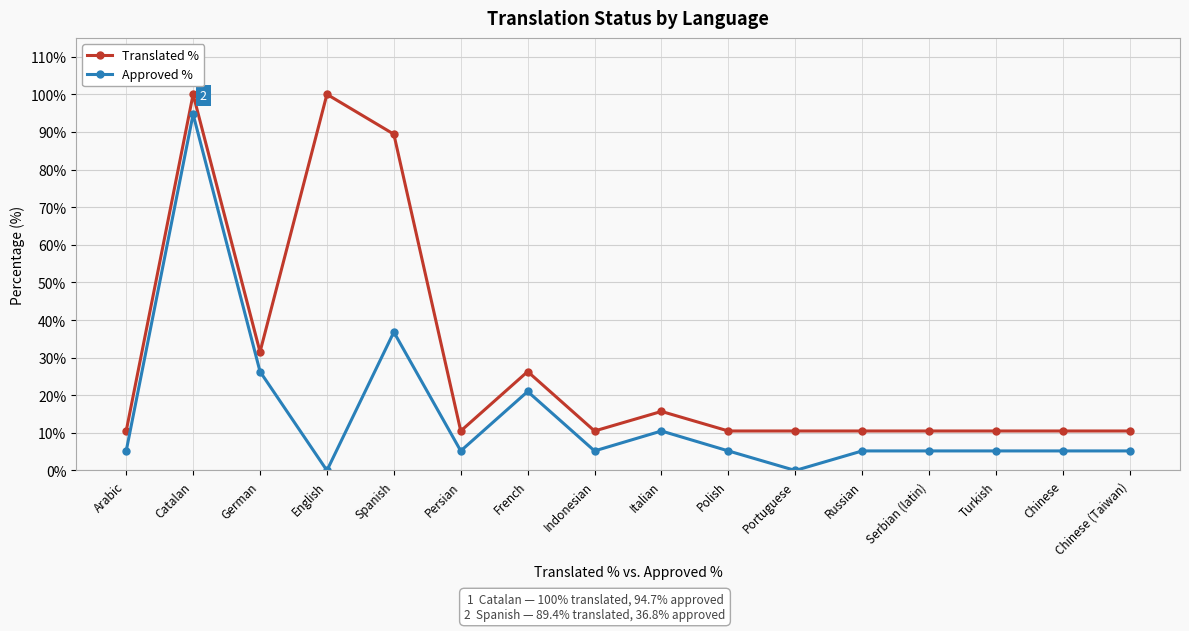

What is the sum of the Approved % values at Catalan and Persian?

99.9